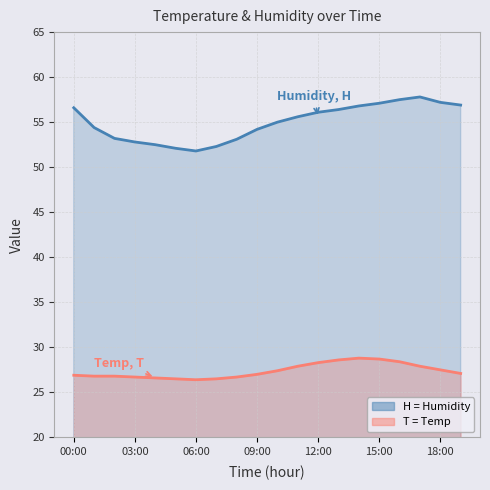

What is the label of the 11th point from the right?

09:00